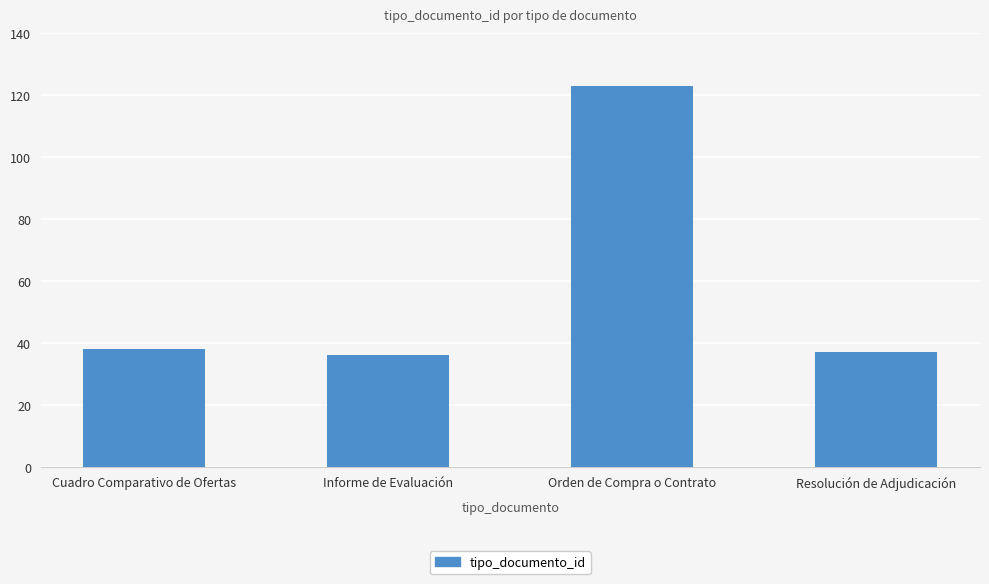

How many data points are less than 38?

2